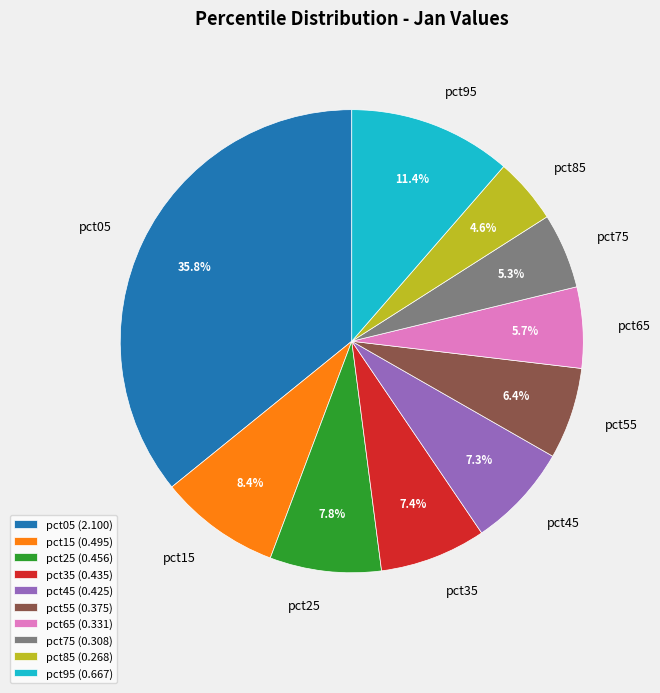

To the nearest percent, what is the difference between the pct95 and pct85 slice percentages?

7%